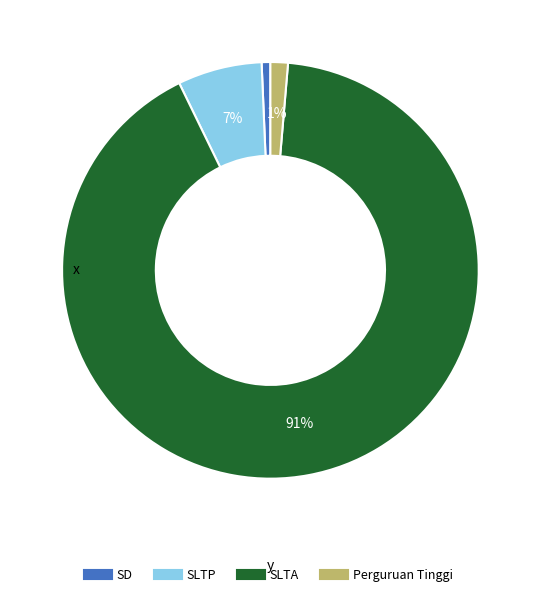

What percentage is the SLTA slice, to the nearest percent?

91%